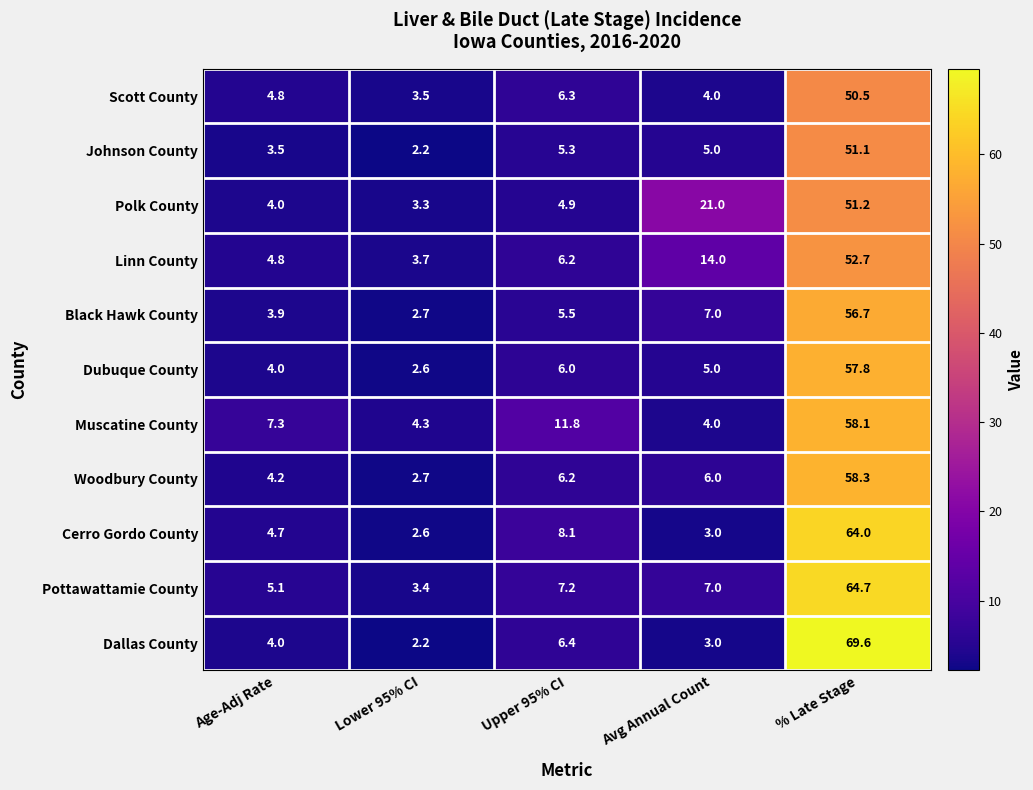

How many series are shown in this chart?

11